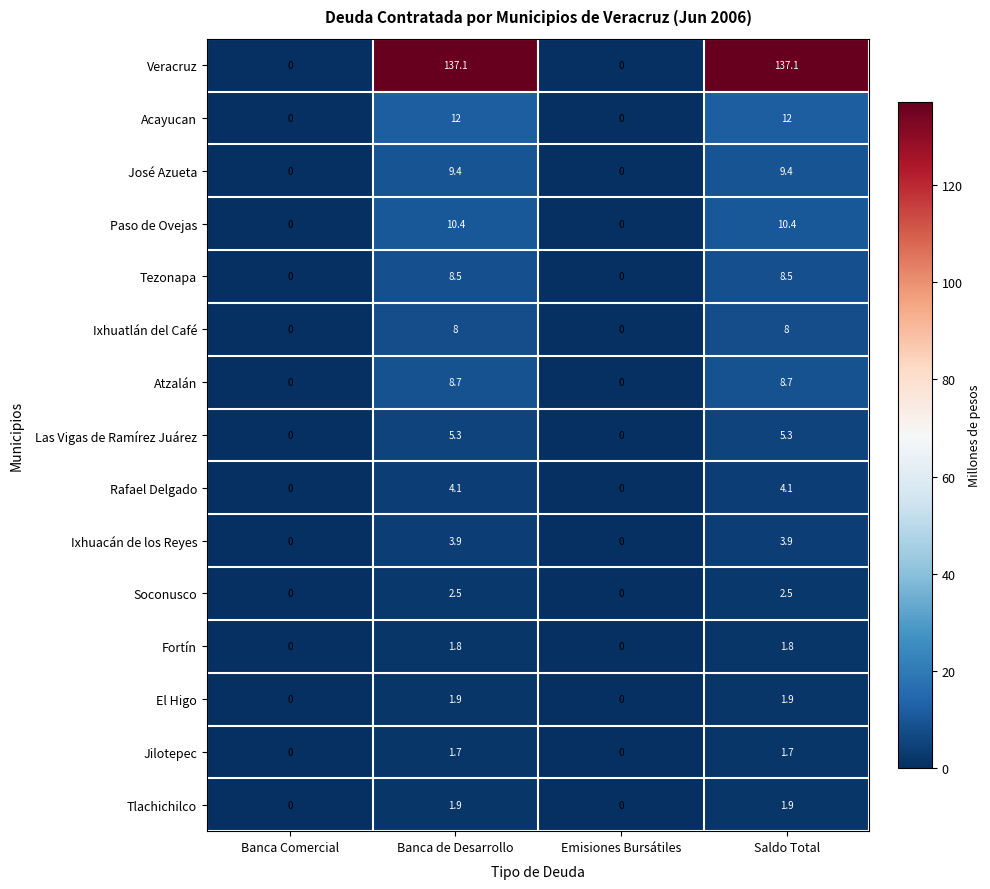

Is the value of Soconusco at Banca de Desarrollo greater than the value of Las Vigas de Ramírez Juárez at Banca de Desarrollo?

No